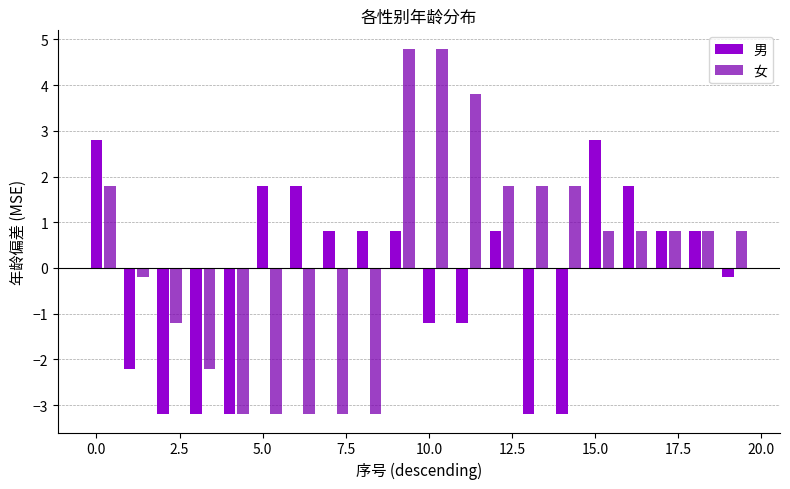

What is the sum of all 男 values?

-5.0